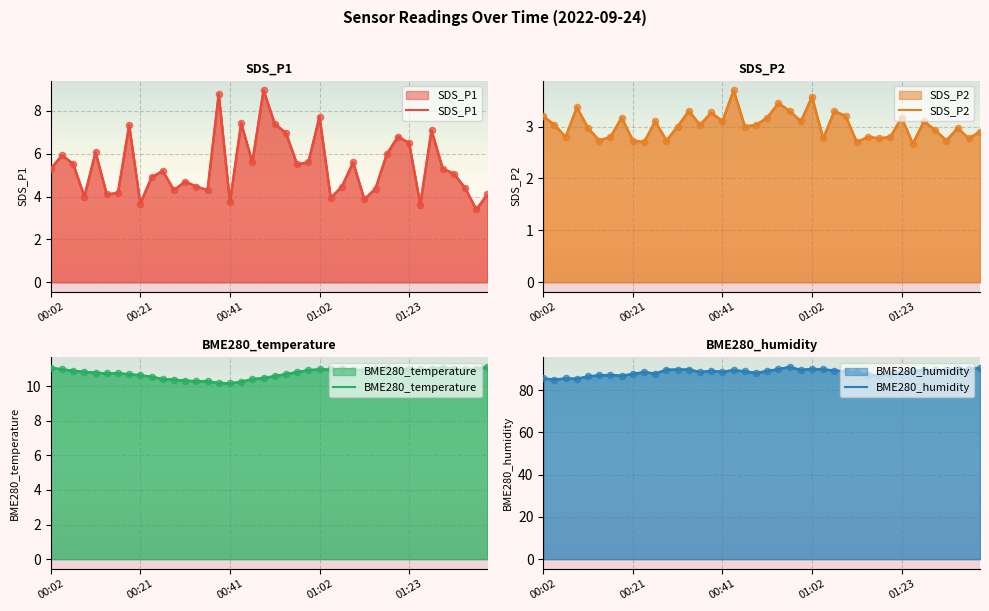

Which series contains the lowest Y value?

SDS_P2